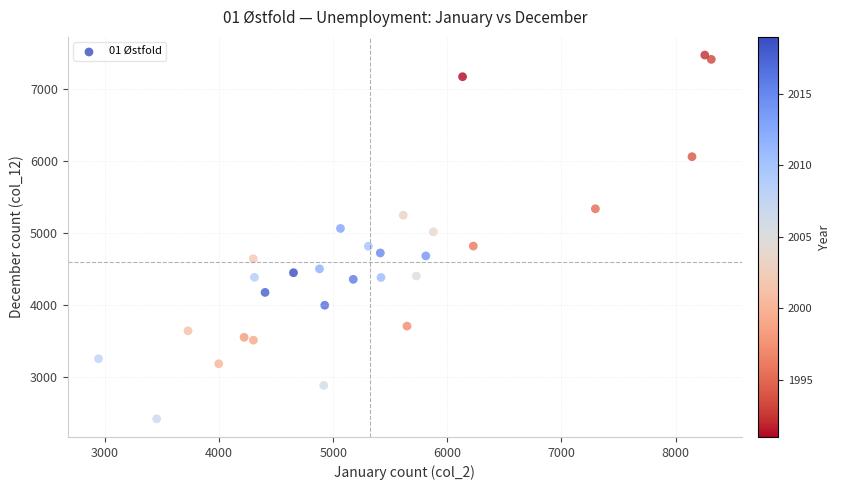

What is the range of X values (max minus min)?

5371